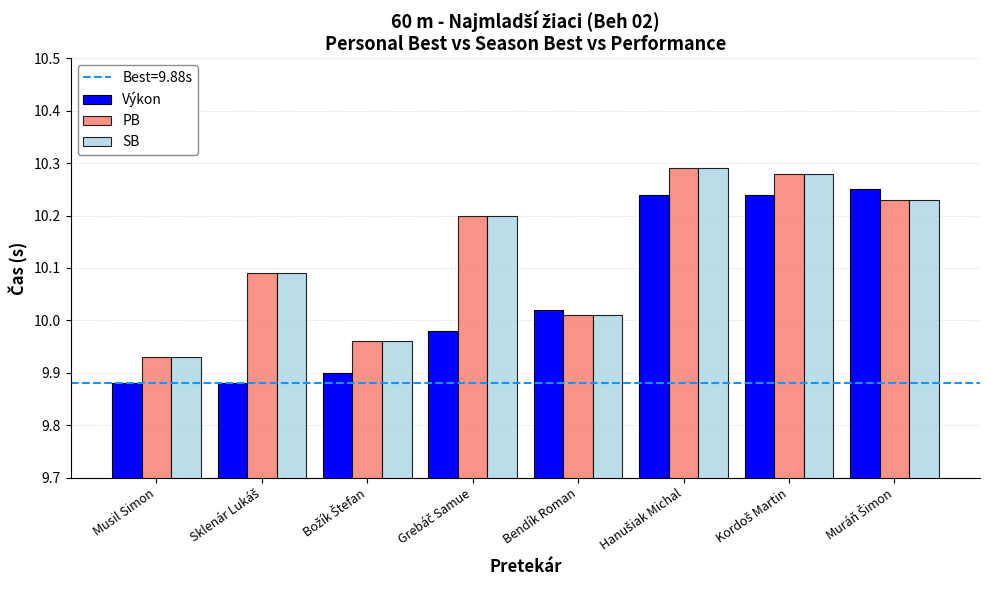

Which series has the largest range (max minus min)?

Výkon